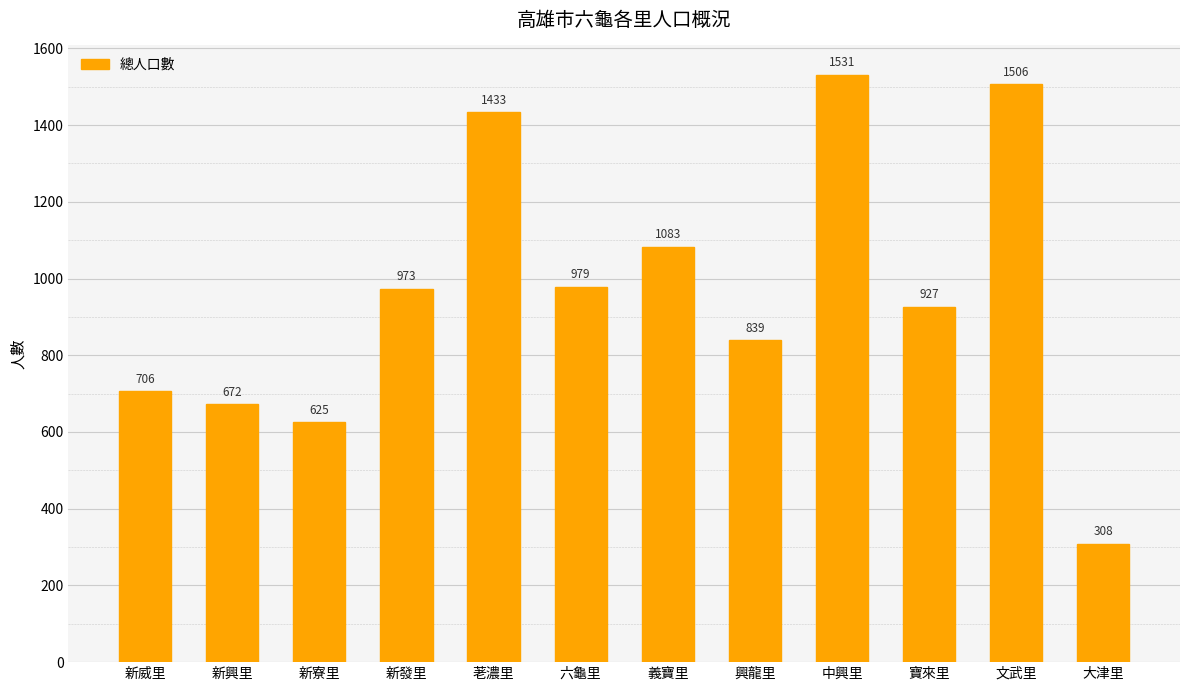

Which label corresponds to the largest value in the chart?

中興里